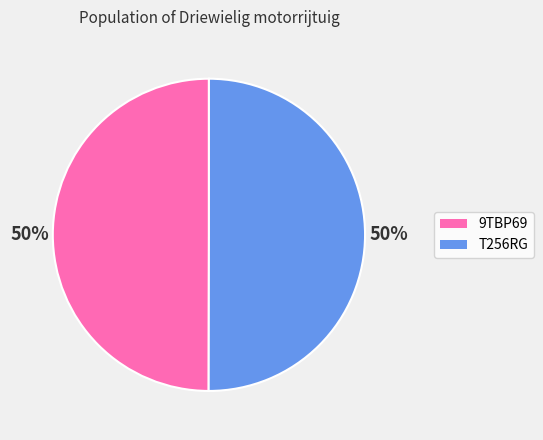

Approximately how many times larger is the value at 9TBP69 compared to T256RG?

1.0